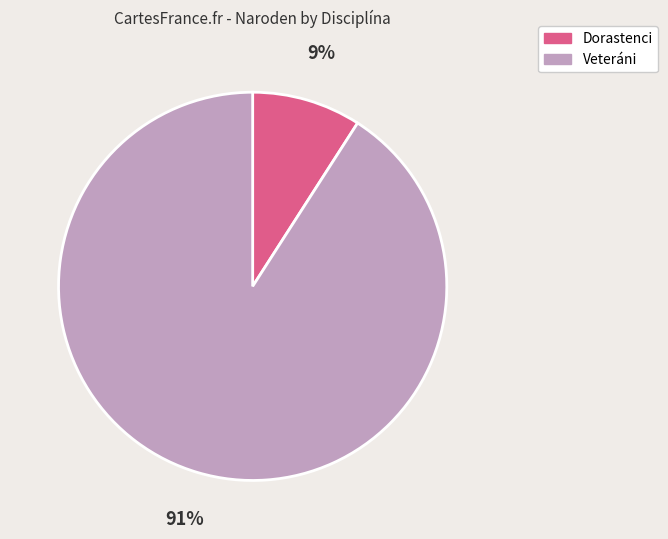

Does any single category account for the majority?

Yes